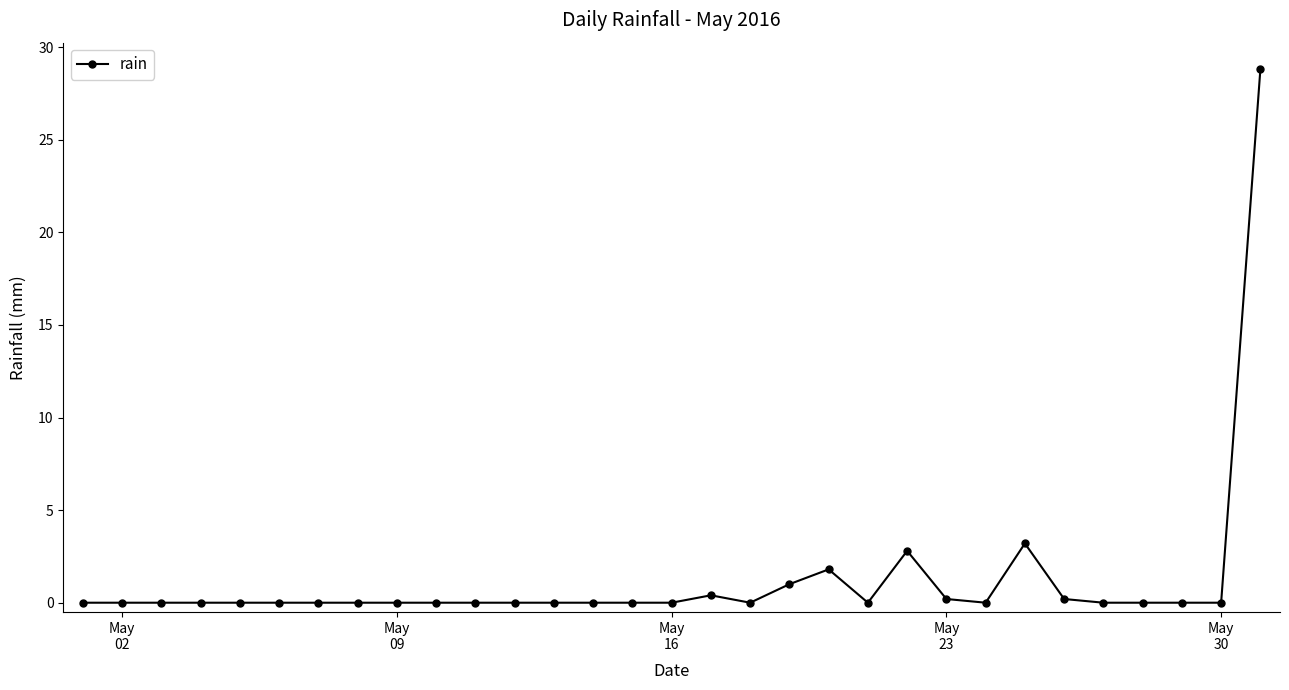

What is the sum of all values?

38.4